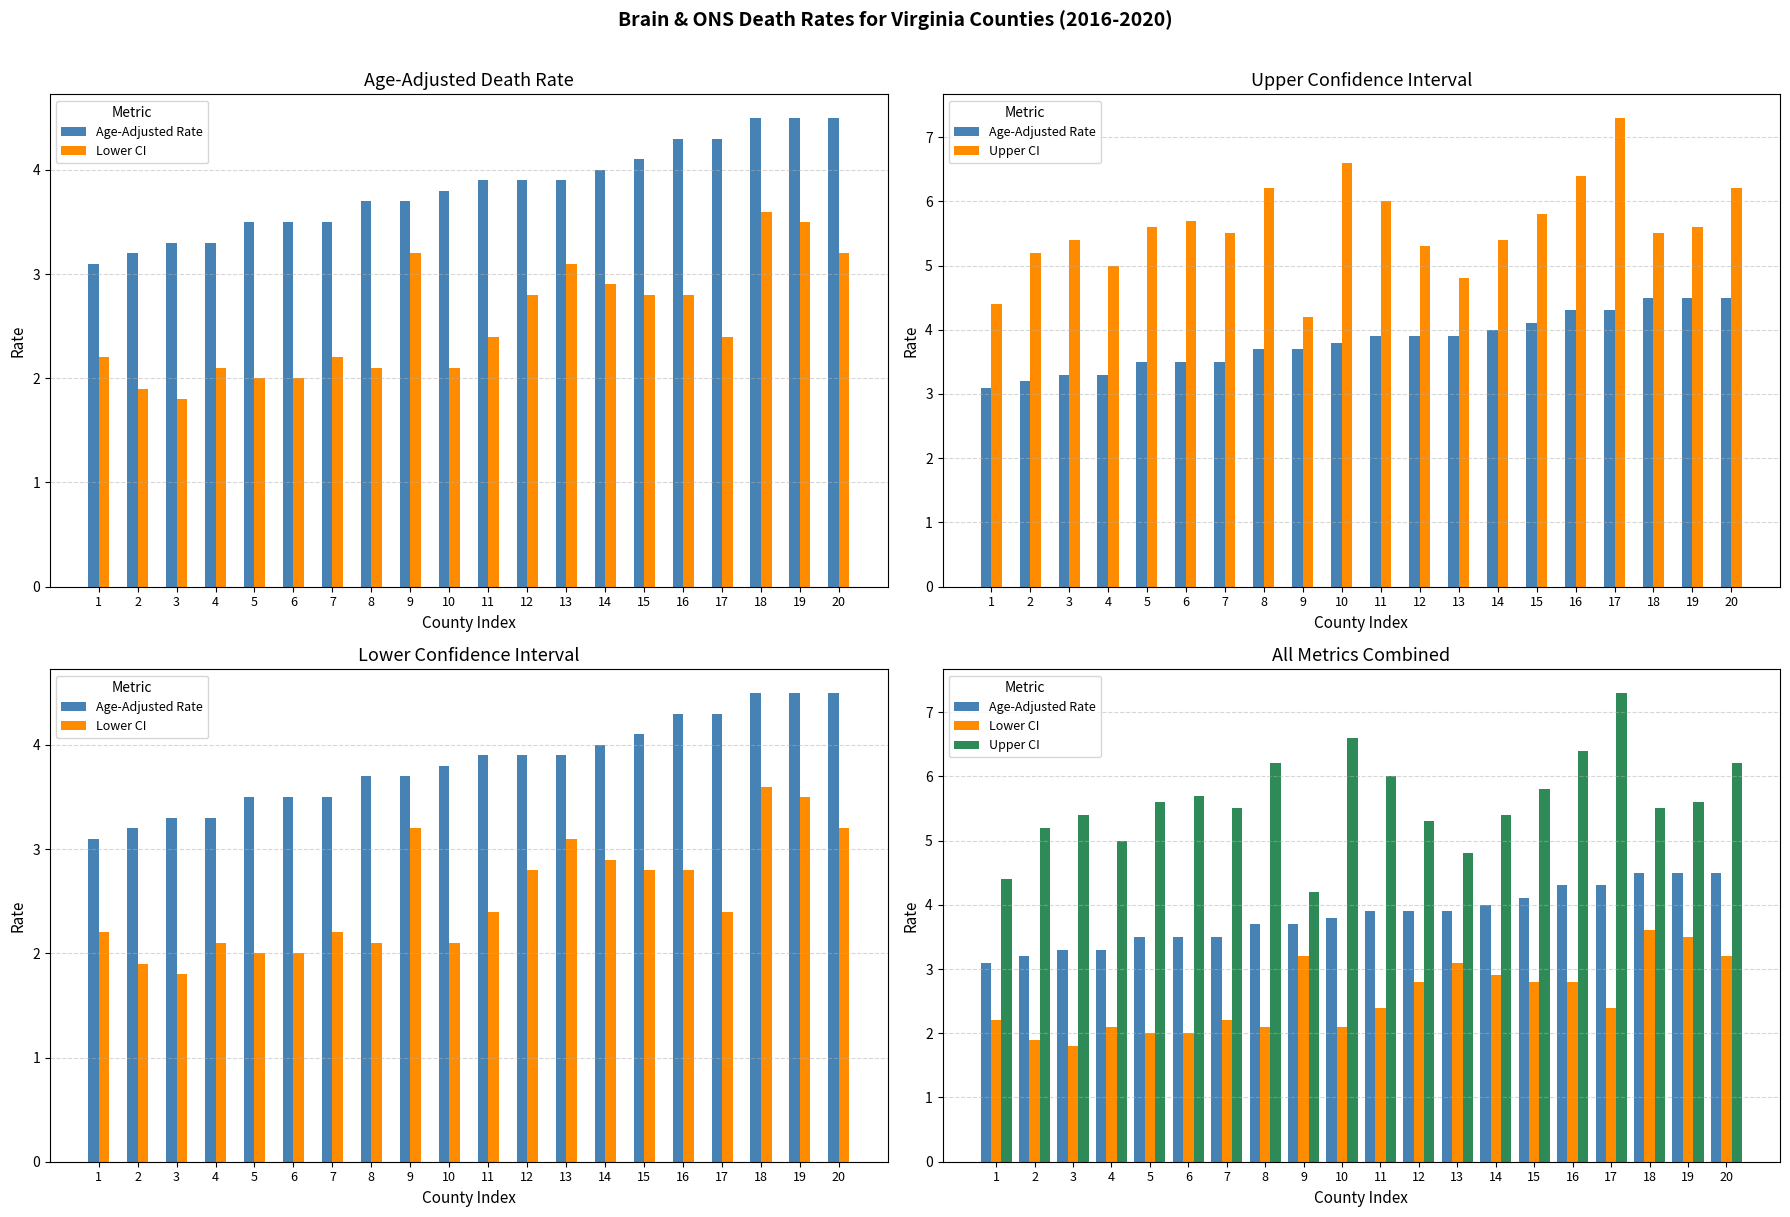

What is the average value of the Upper CI series?

5.6